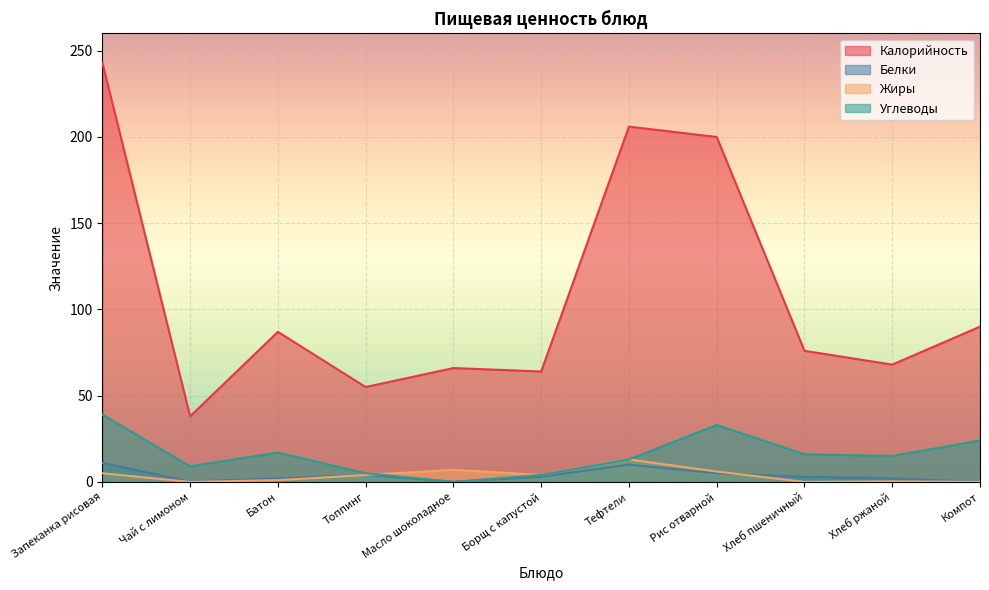

Rank the series by their maximum value, from highest to lowest.

Калорийность, Углеводы, Жиры, Белки